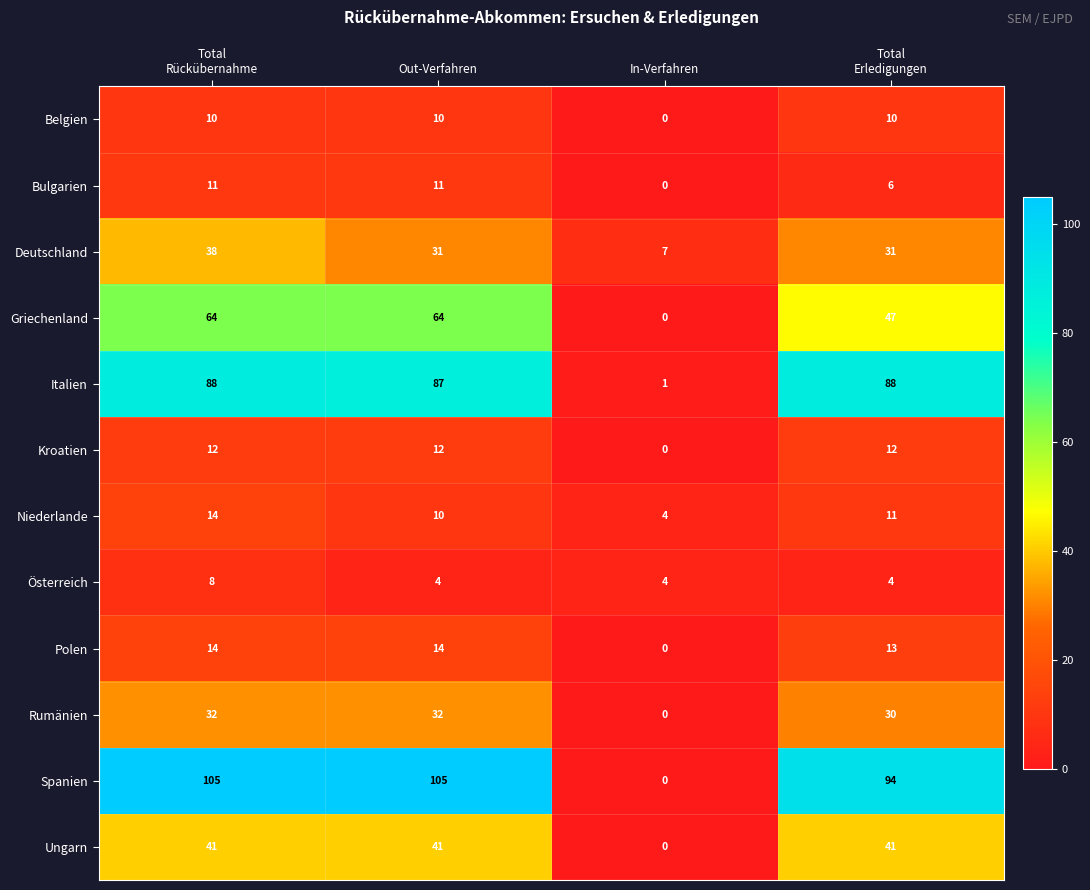

What is the spread (max minus min) of values at In-Verfahren?

7